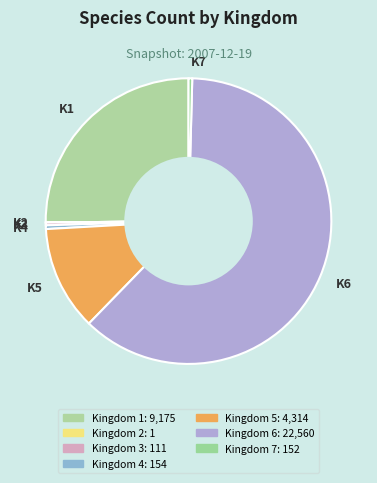

Is the sum of K1 and K3 greater than half?

No